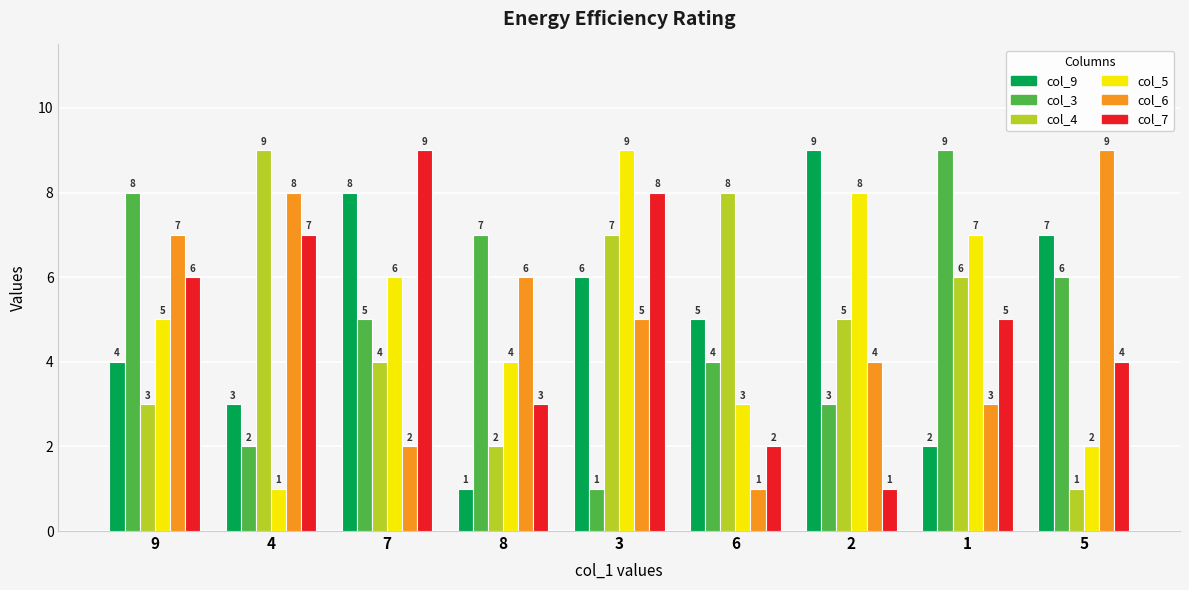

What is the sum of the col_5 values at 7 and 2?

14